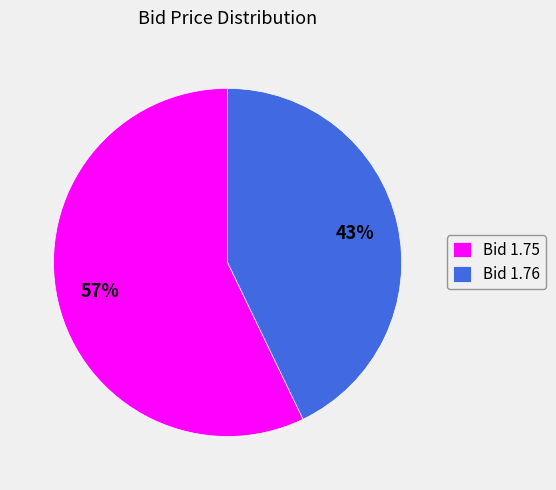

To the nearest percent, what is the average slice percentage?

50%